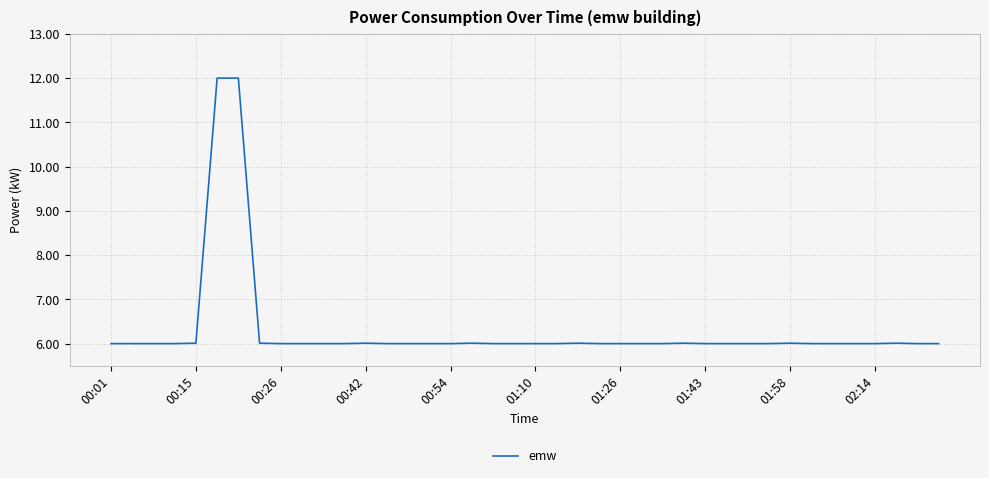

What is the greatest value displayed?

12.0